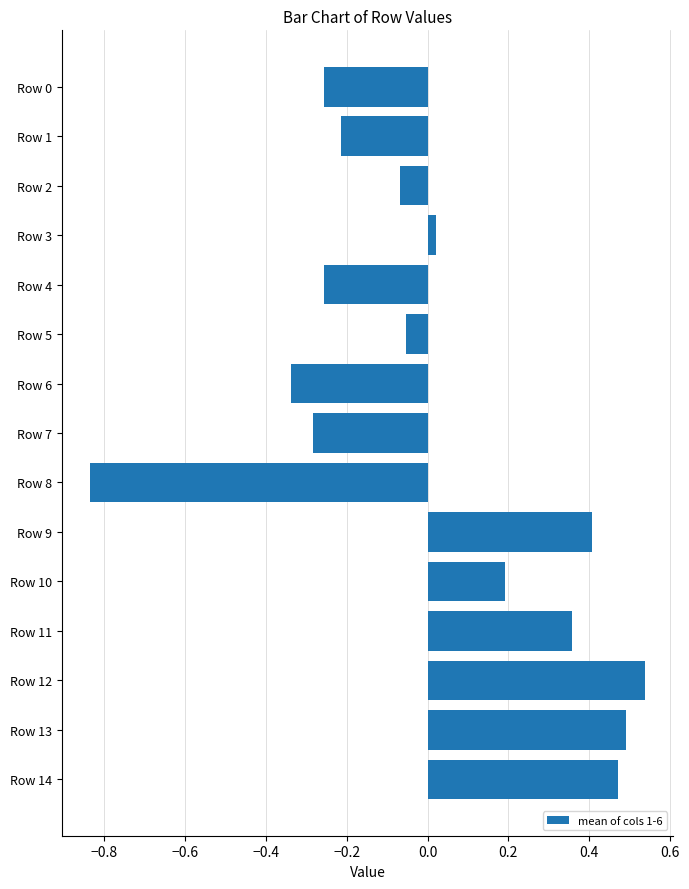

What is the value of the 2nd bar from the top?

-0.2